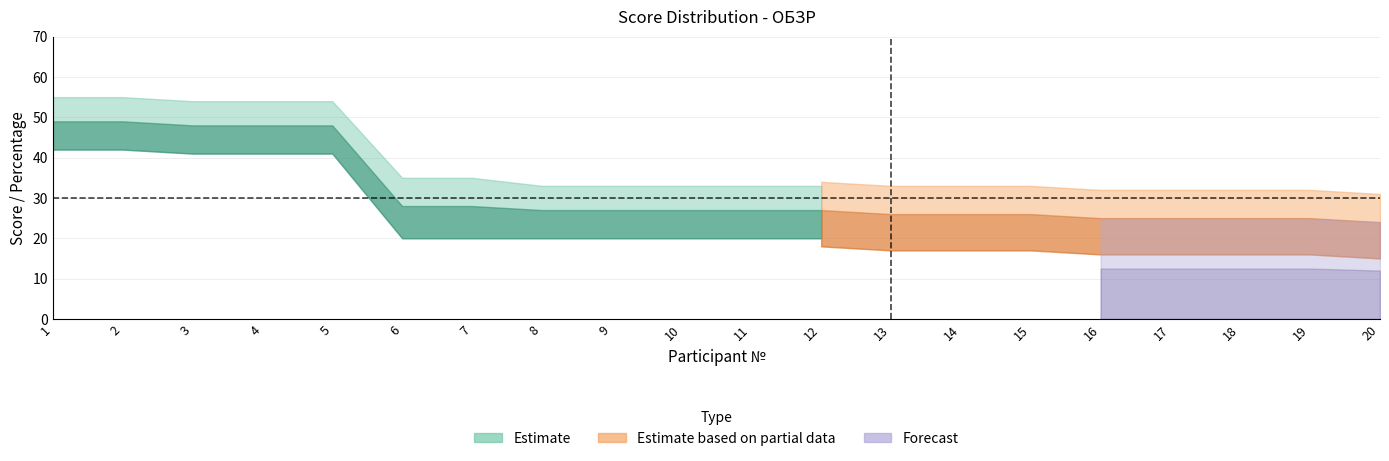

List the labels in order of Процент value, largest first.

1, 2, 3, 4, 5, 6, 7, 8, 9, 10, 11, 12, 13, 14, 15, 16, 17, 18, 19, 20